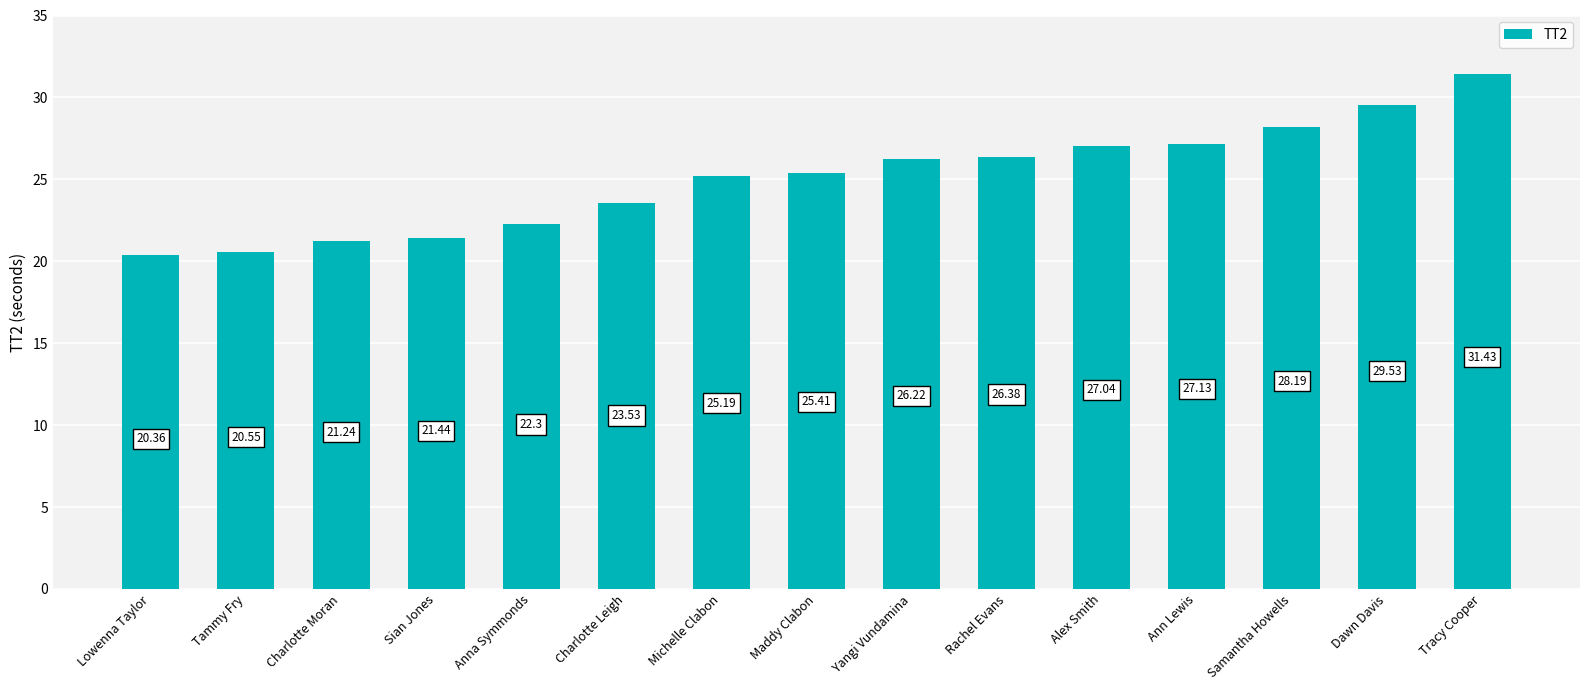

Approximately how many times larger is the value at Sian Jones compared to Ann Lewis?

0.8